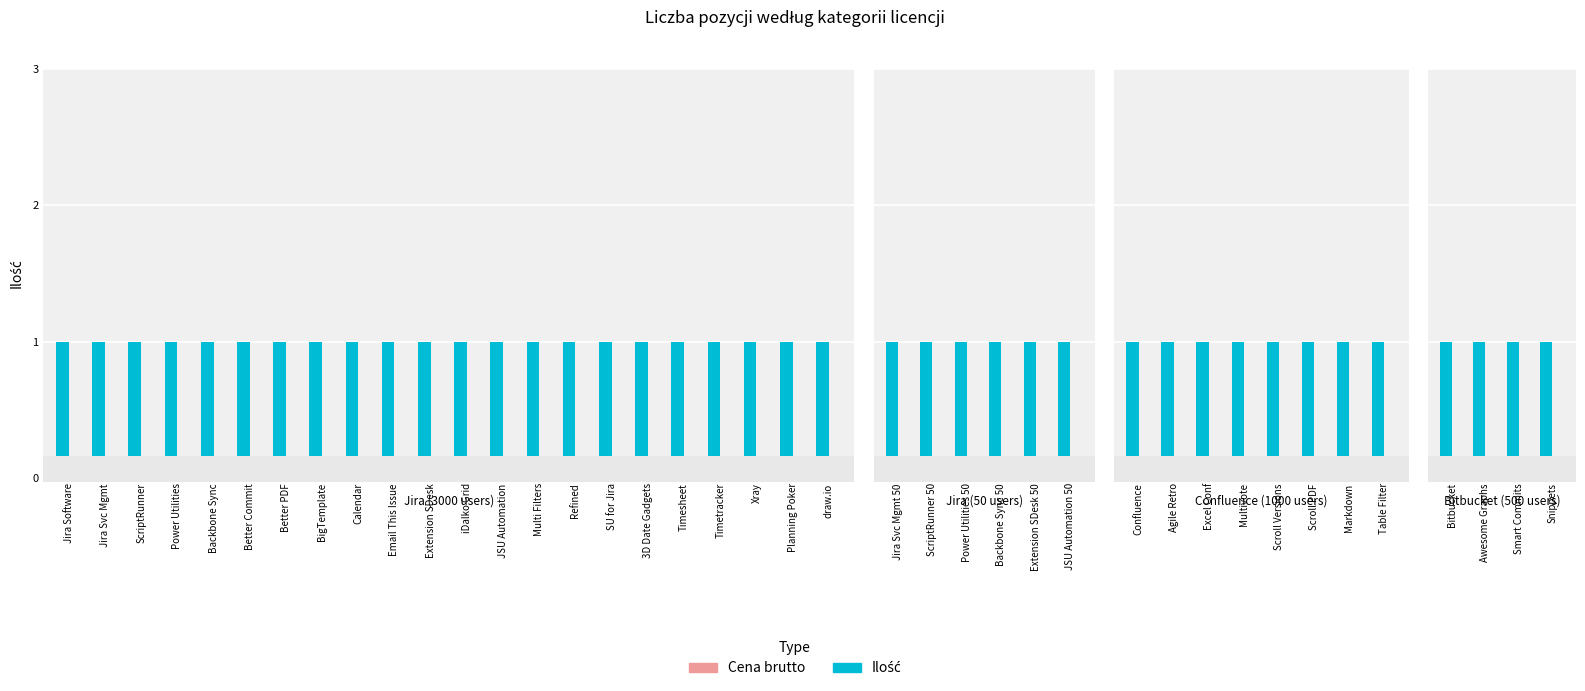

At which label does Ilość reach its minimum?

Bitbucket